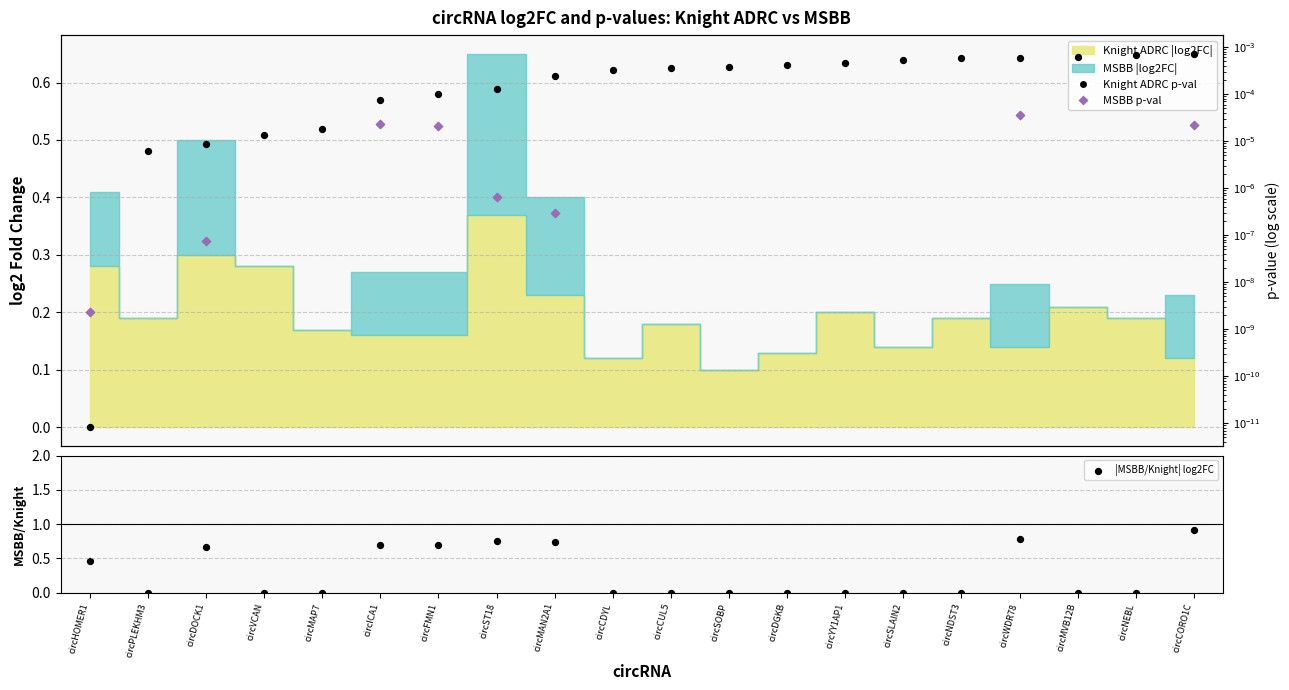

At how many categories does at least one series exceed 0?

20